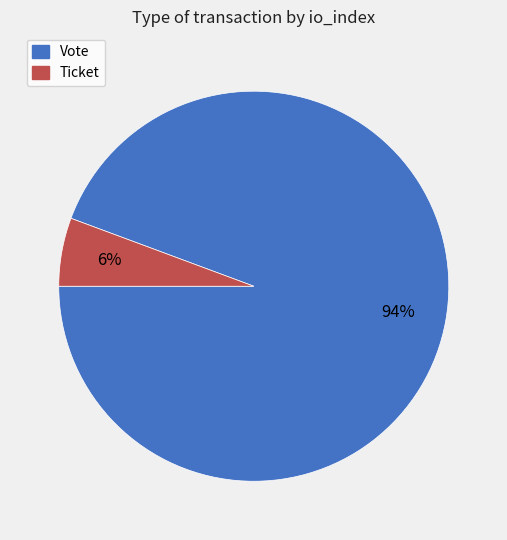

Which category has the smallest portion of the pie?

Ticket